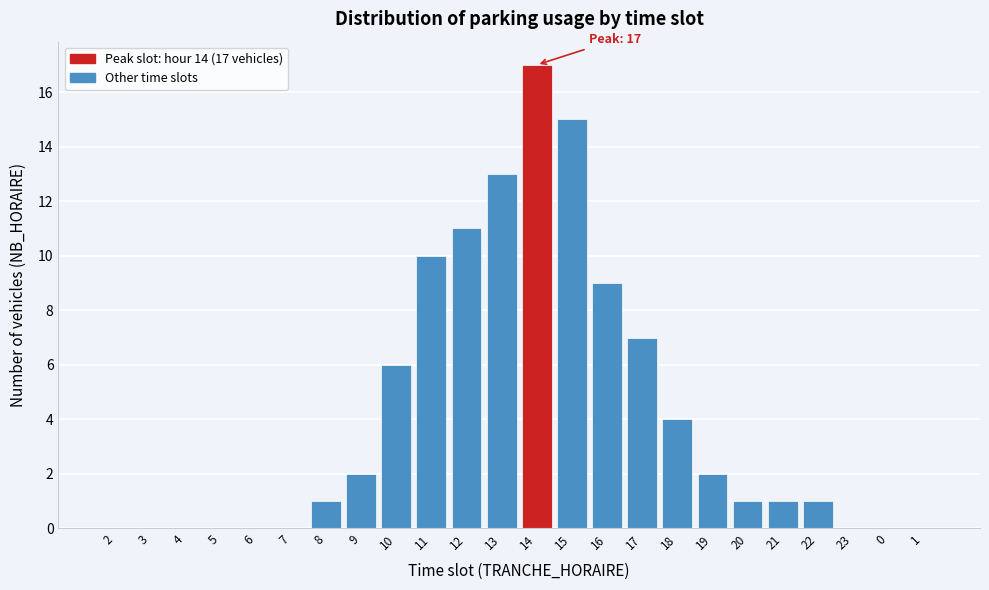

Reading right to left, what are all the values shown in this chart?

1=0	0=0	23=0	22=1	21=1	20=1	19=2	18=4	17=7	16=9	15=15	14=17	13=13	12=11	11=10	10=6	9=2	8=1	7=0	6=0	5=0	4=0	3=0	2=0